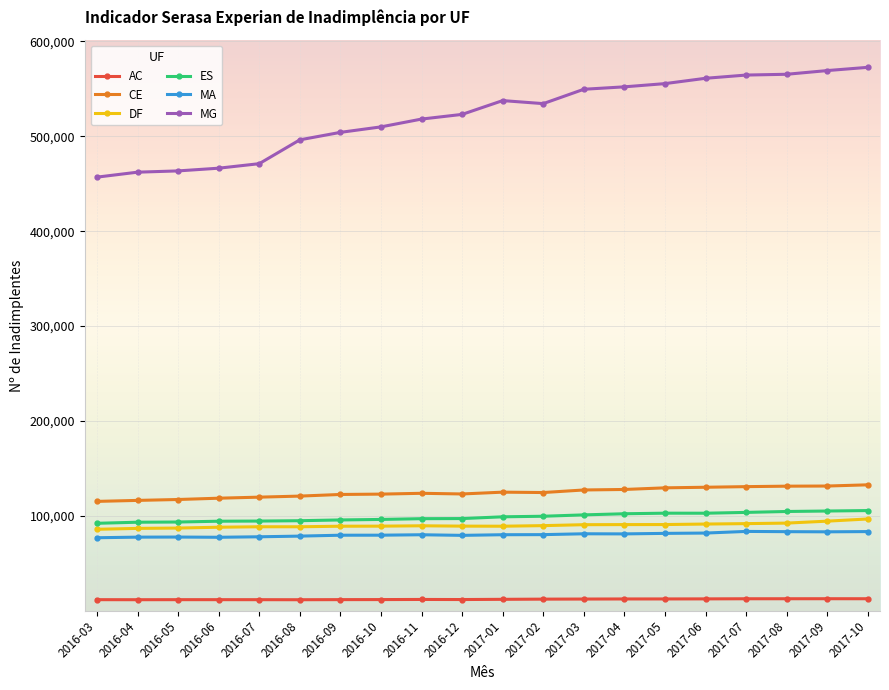

What is the maximum value shown in the chart?

572683